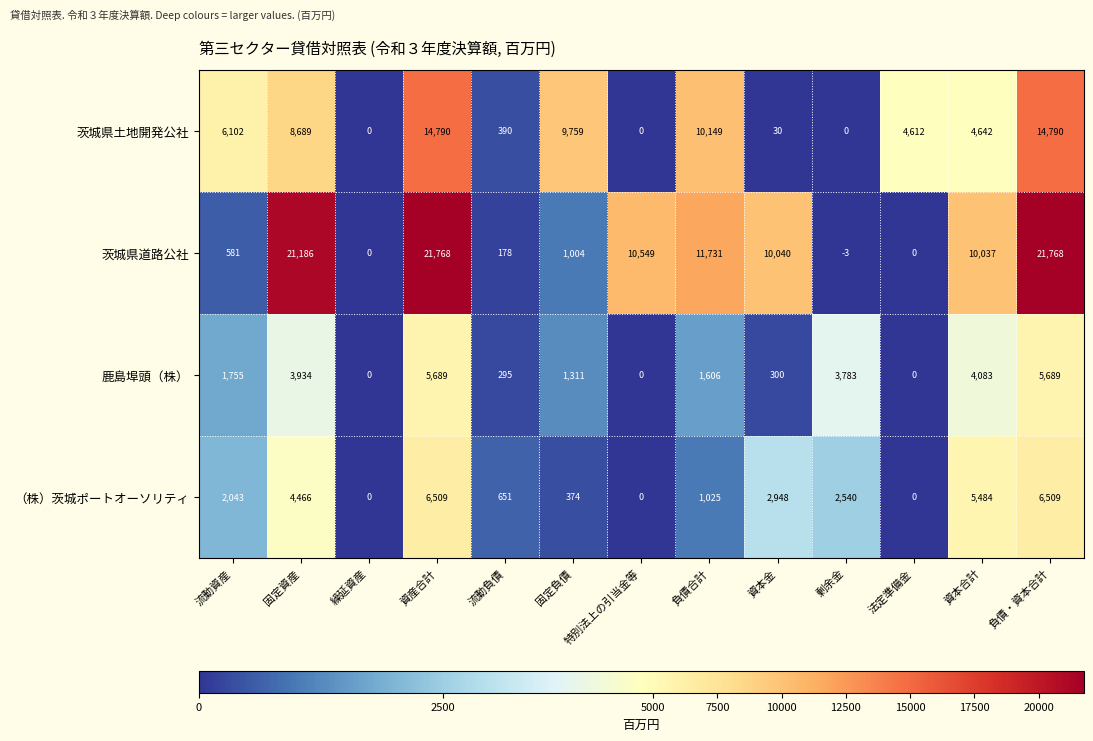

What value does the 鹿島埠頭（株） series have at 固定負債?

1311